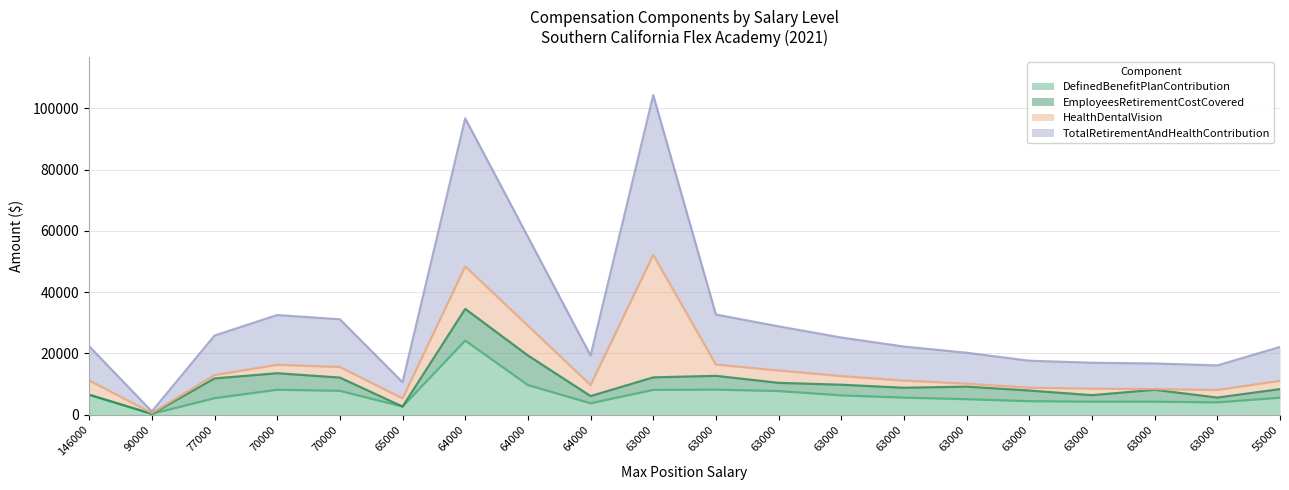

What are all the series names shown in the legend?

DefinedBenefitPlanContribution, EmployeesRetirementCostCovered, HealthDentalVision, TotalRetirementAndHealthContribution